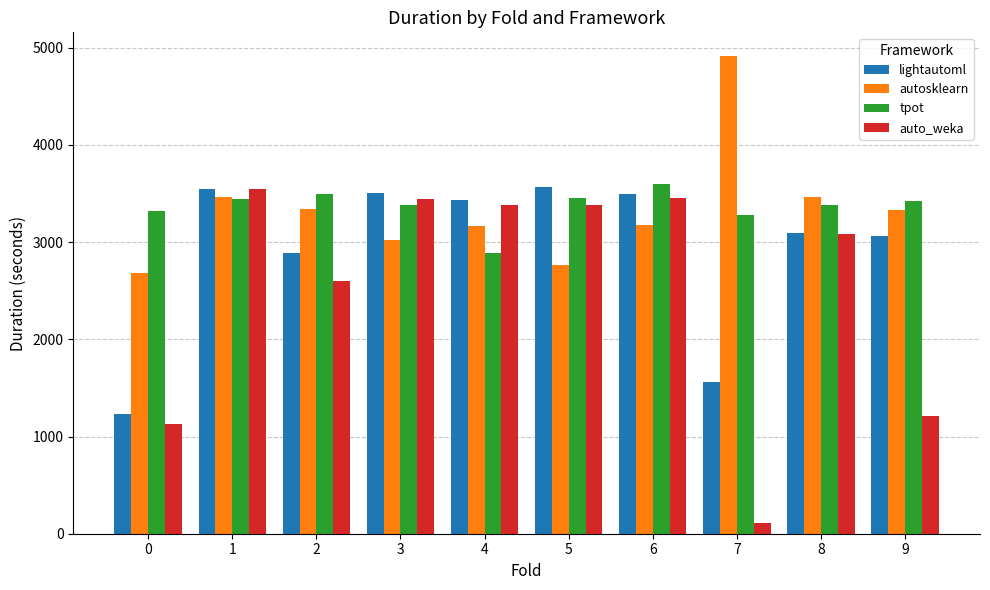

Which series has the largest range (max minus min)?

auto_weka